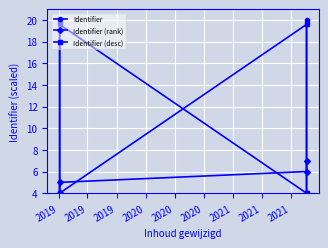

Where is Identifier (desc) nearest to the value 12?

2019